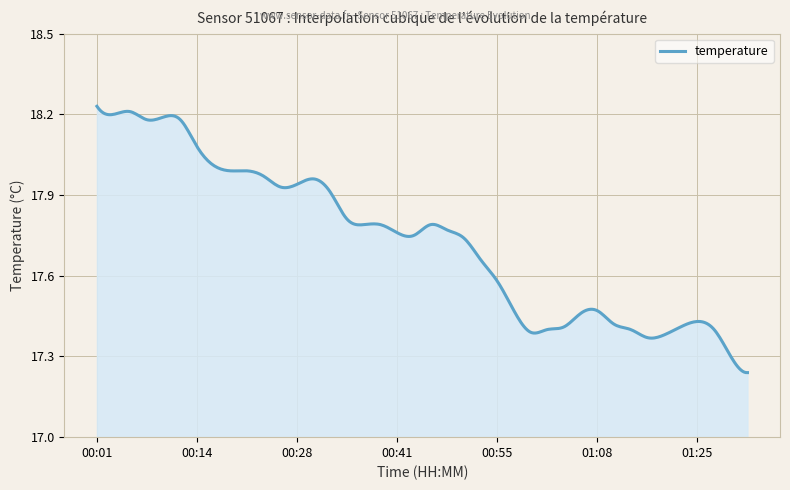

What is the difference between the maximum and minimum values?

1.0